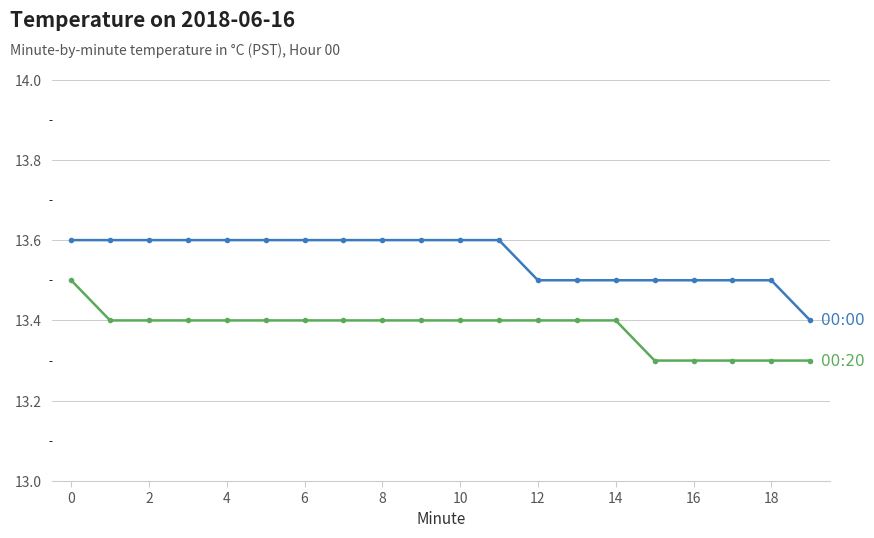

What is the greatest value displayed?

13.6